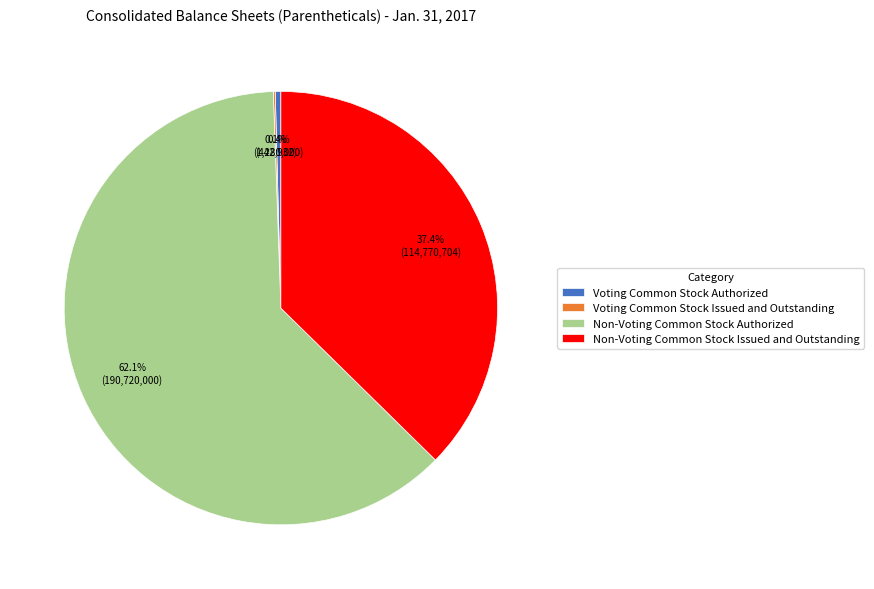

What percentage is NOT represented by Non-Voting Common Stock Authorized?

37.9%